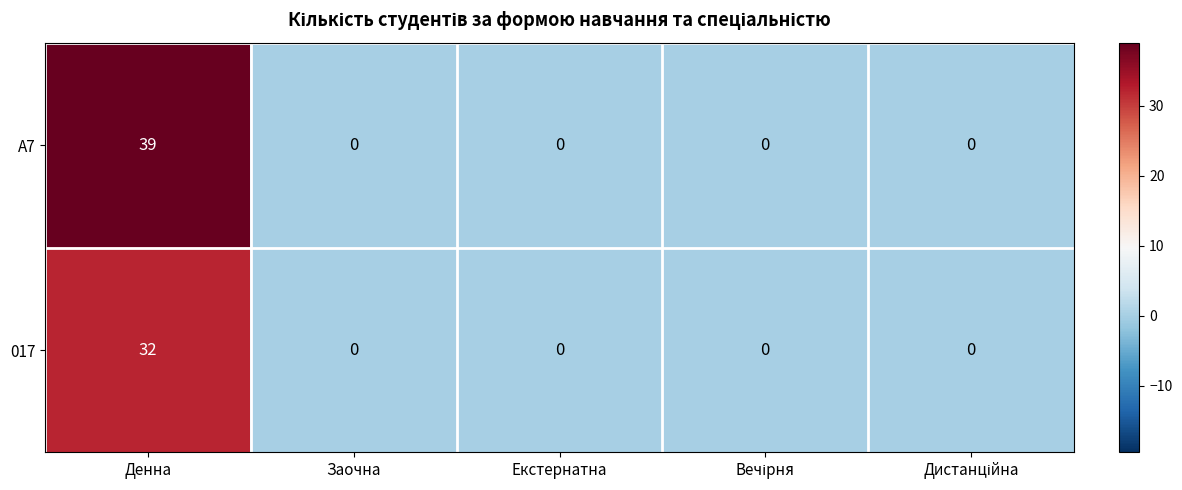

Reading right to left, transcribe all the data shown in this chart.

A7: 0	0	0	0	39
017: 0	0	0	0	32